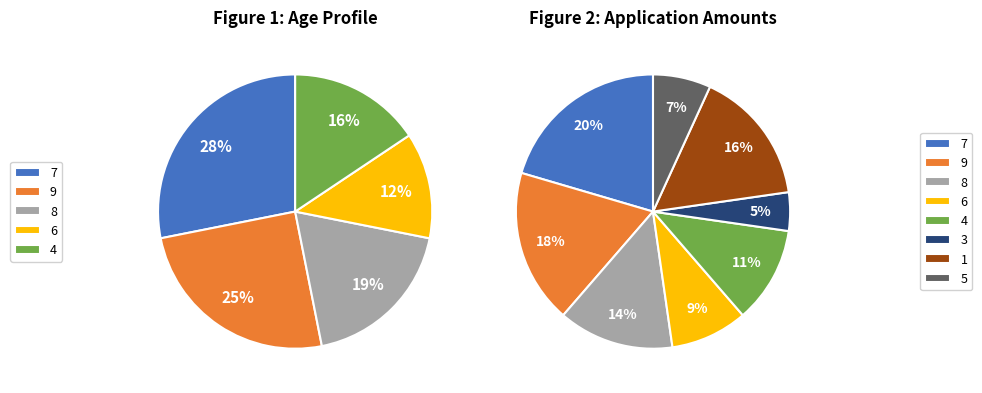

Is it true that 8 is 20% of the pie?

False